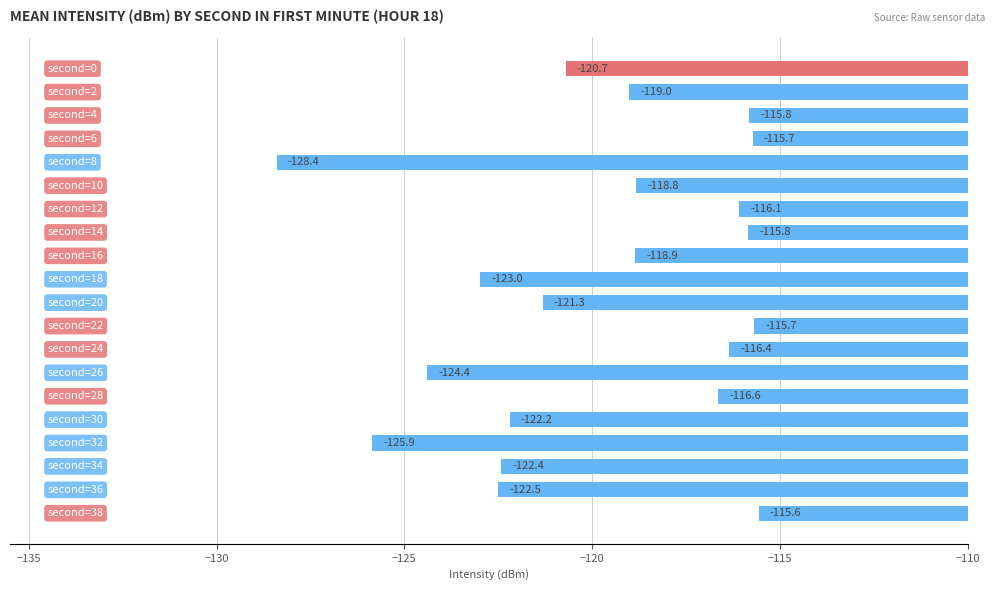

What is the average value?

-119.8